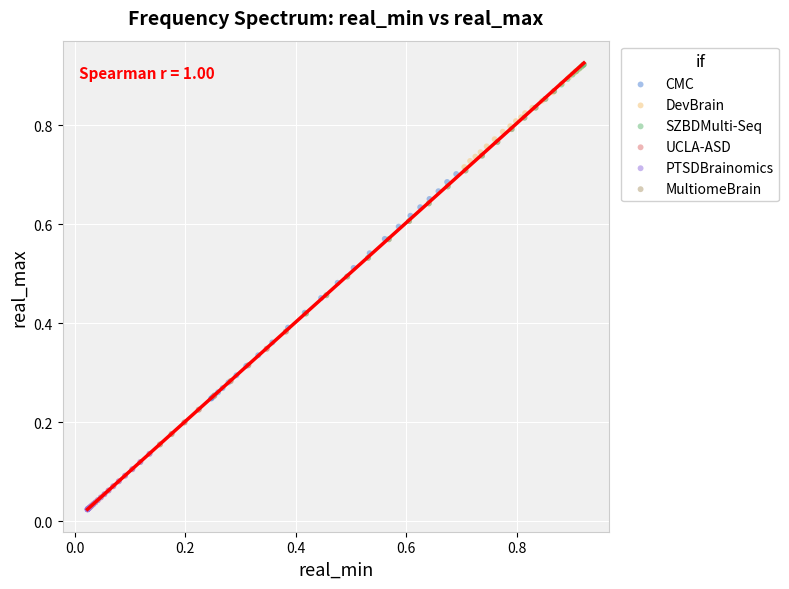

What are all the series names shown in the legend?

CMC, DevBrain, SZBDMulti-Seq, UCLA-ASD, PTSDBrainomics, MultiomeBrain